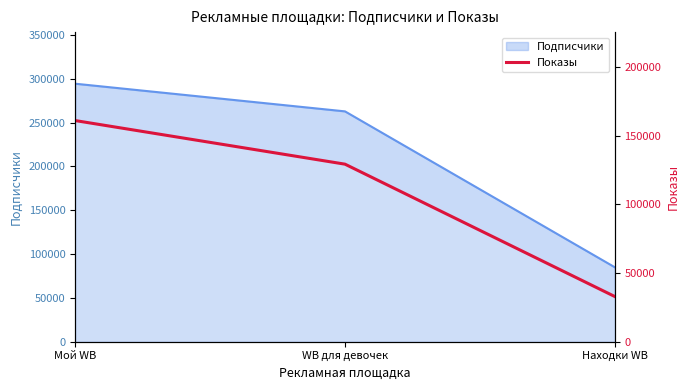

Reading left to right, transcribe all the data shown in this chart.

161136	129357	32888